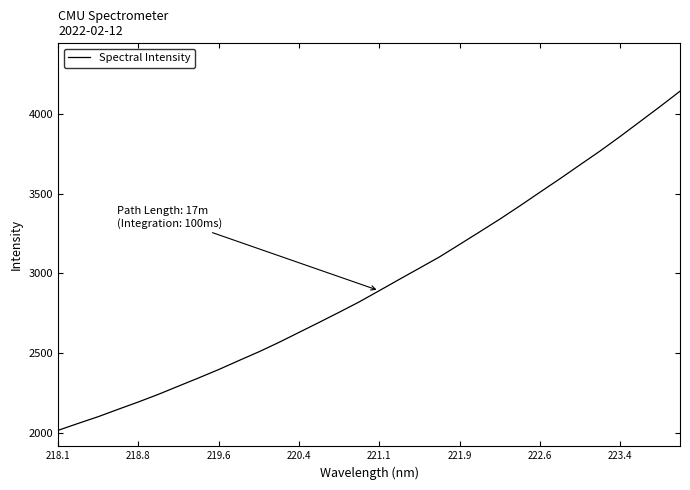

How many distinct data groups are displayed?

1